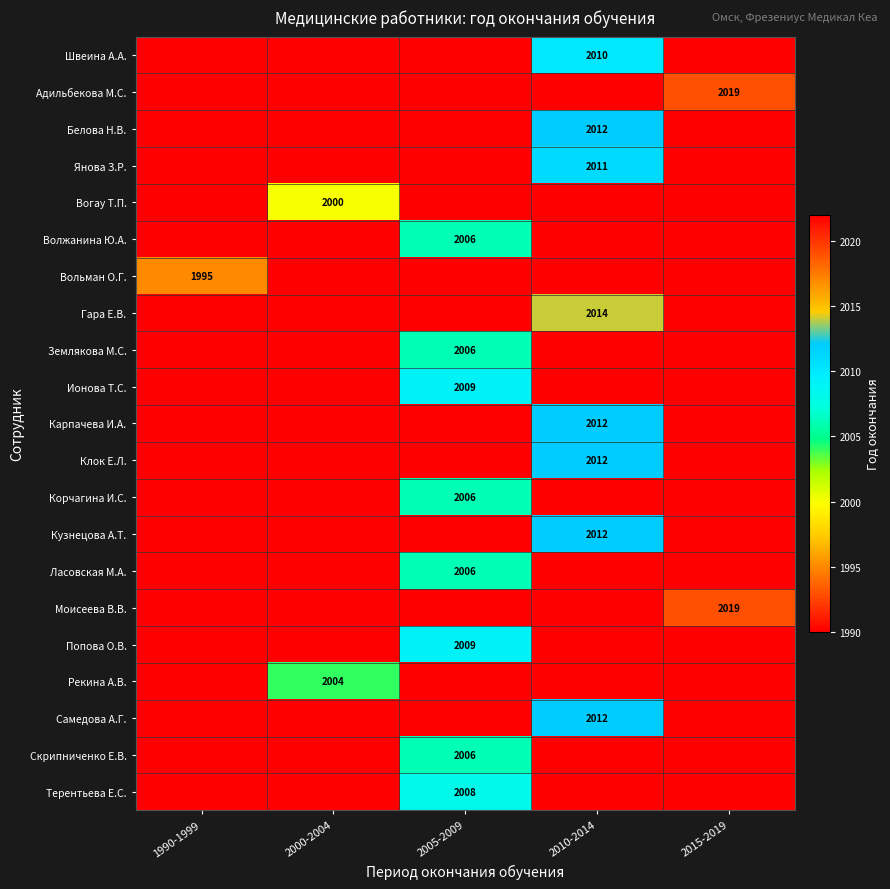

True or false: Янова З.Р. has a value of 2011 at 2010-2014.

True